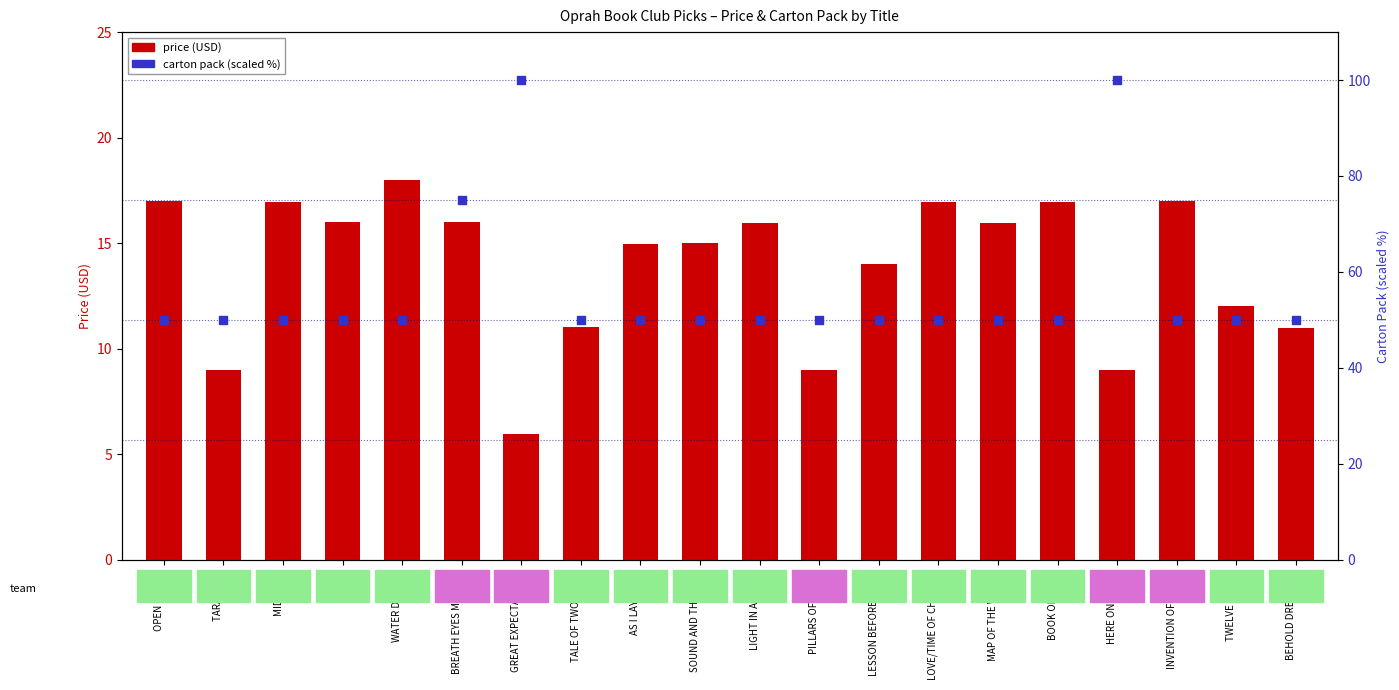

What are all the series names shown in the legend?

price (USD), carton pack (scaled)